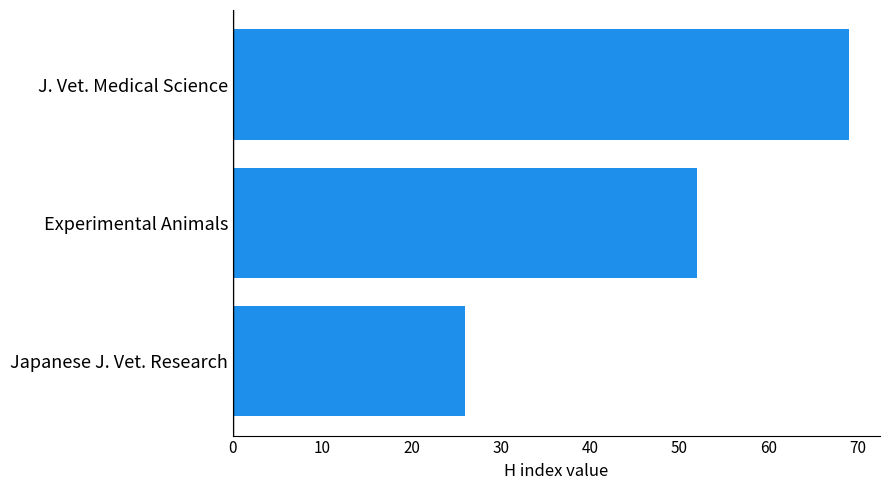

Reading bottom to top, transcribe all the data shown in this chart.

Japanese J. Vet. Research=26	Experimental Animals=52	J. Vet. Medical Science=69